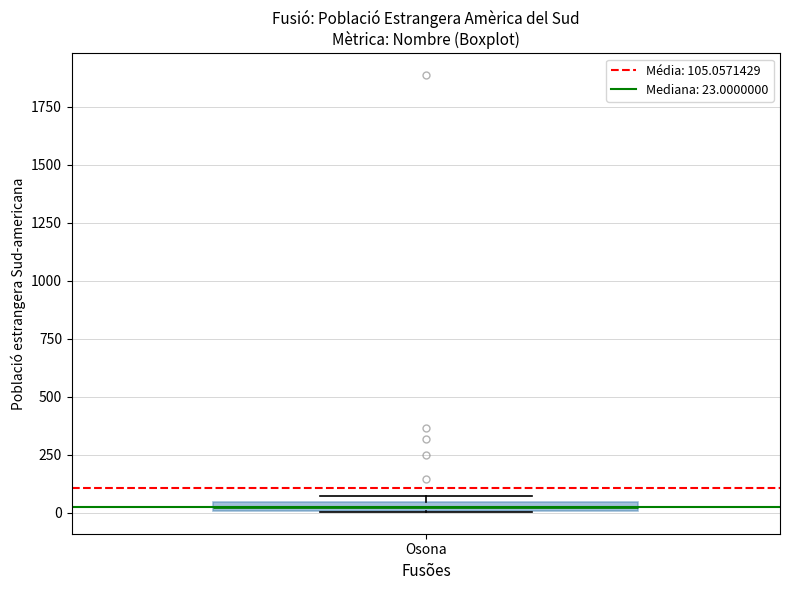

Where is the lower edge of the box for Osona on the y-axis? The values are not printed on the chart, so give them approximately, as read against the axis.

0